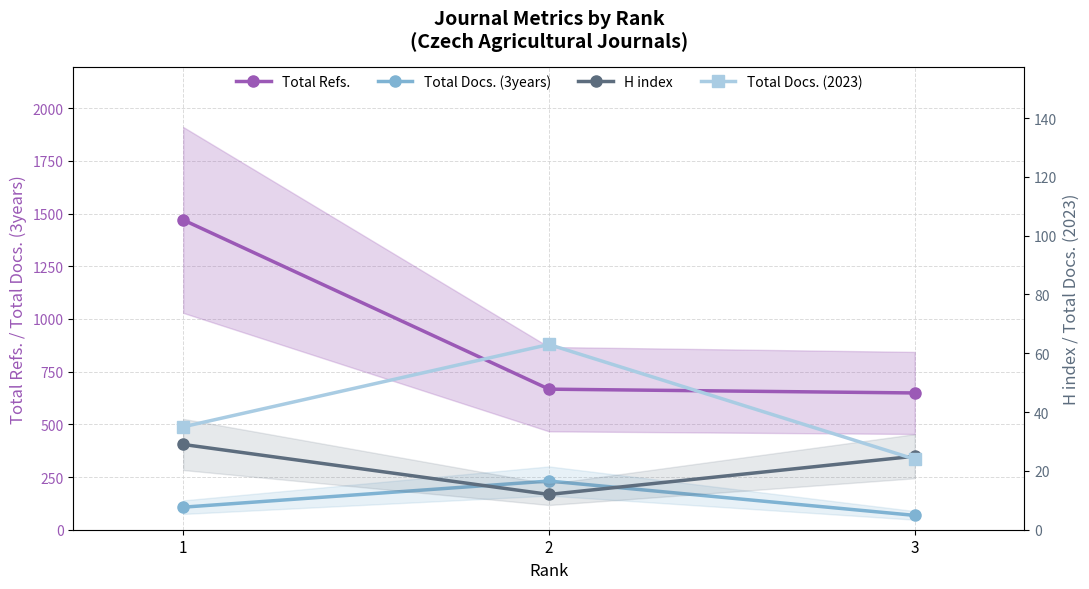

Reading left to right, list all the values displayed in this chart.

Total Refs.: 1470	667	649
Total Docs. (3years): 107	231	68
H index: 29	12	25
Total Docs. (2023): 35	63	24